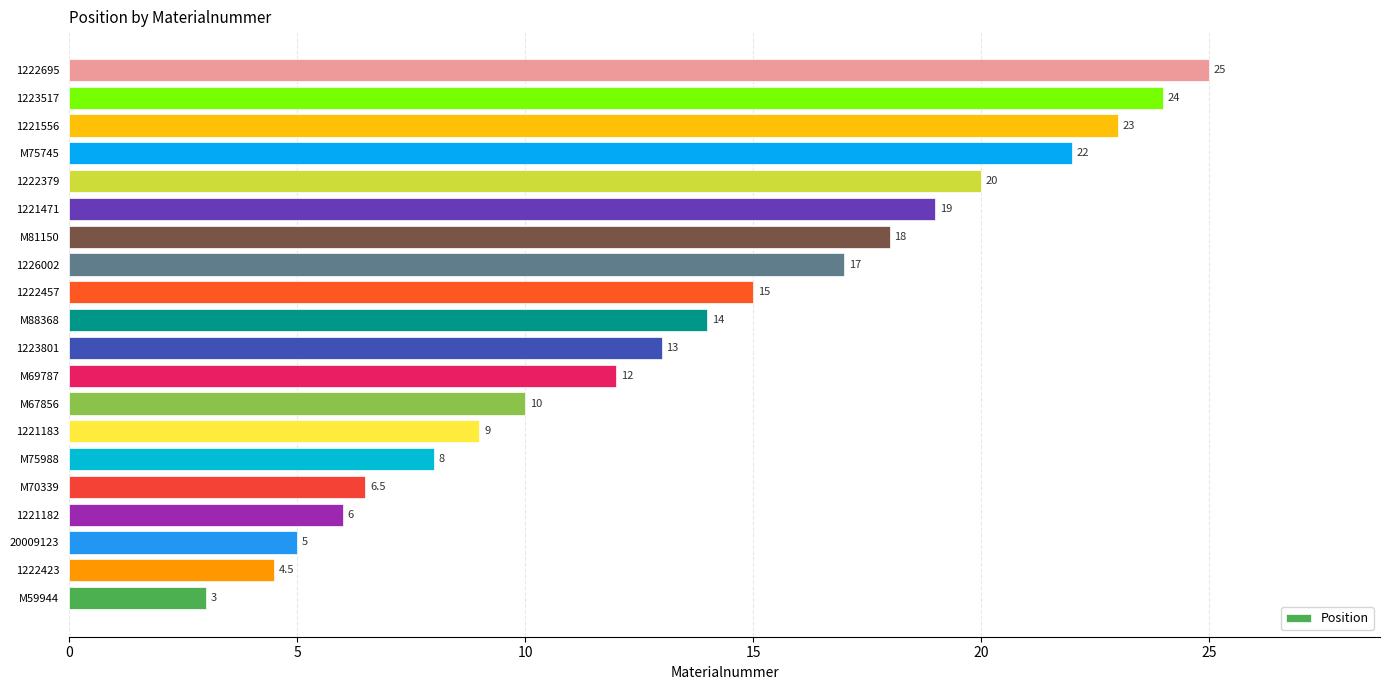

Rank the categories by value from highest to lowest.

1222695, 1223517, 1221556, M75745, 1222379, 1221471, M81150, 1226002, 1222457, M88368, 1223801, M69787, M67856, 1221183, M75988, M70339, 1221182, 20009123, 1222423, M59944